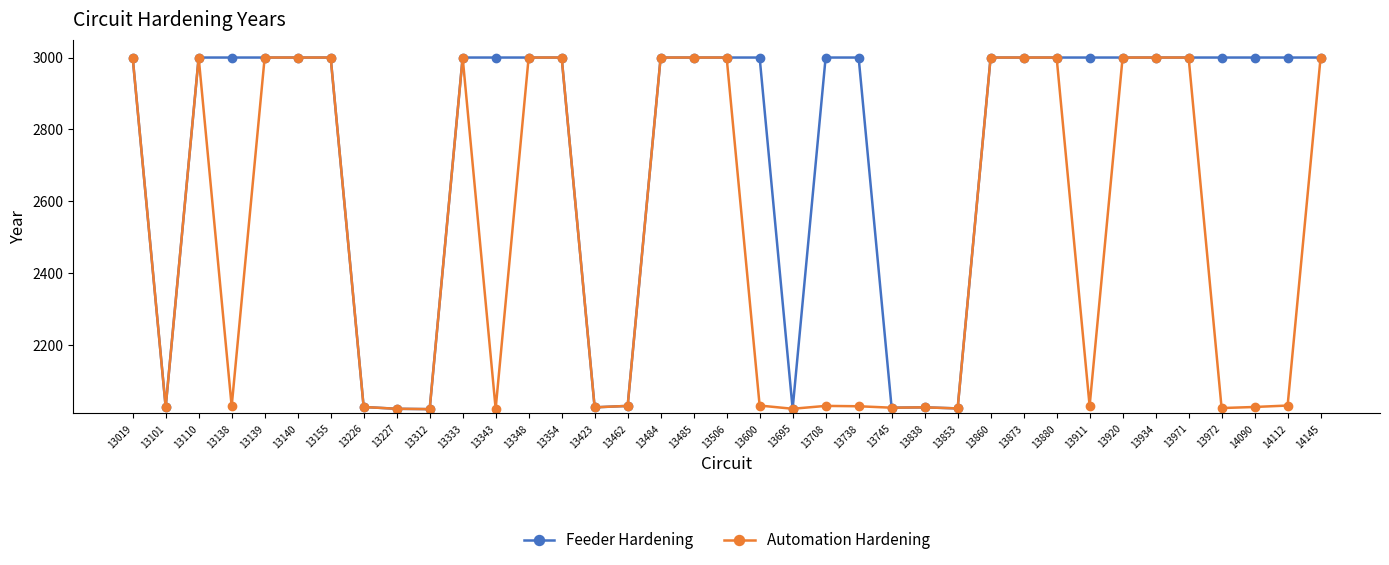

Where is the first local minimum for Feeder Hardening?

13101